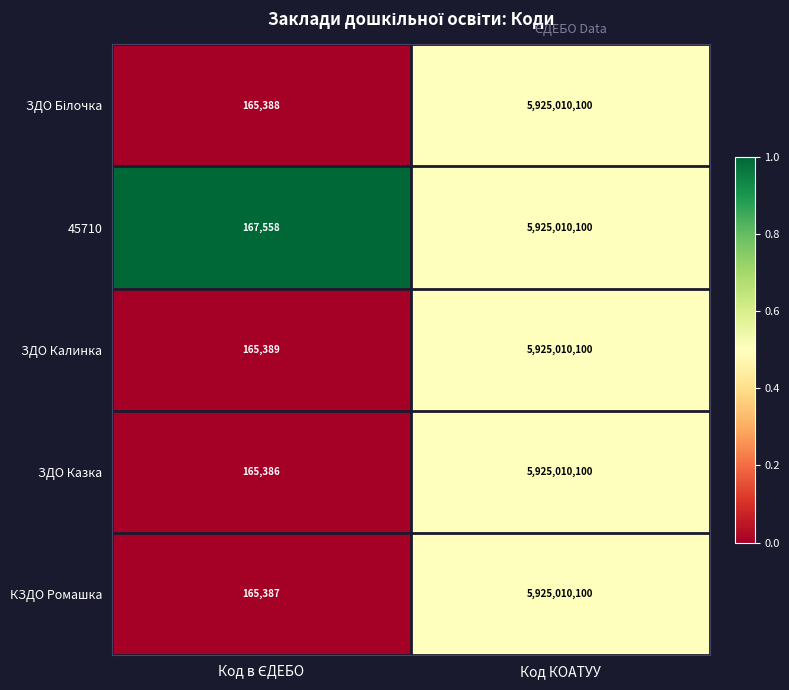

What is the sum of all ЗДО Казка values?

5925175486